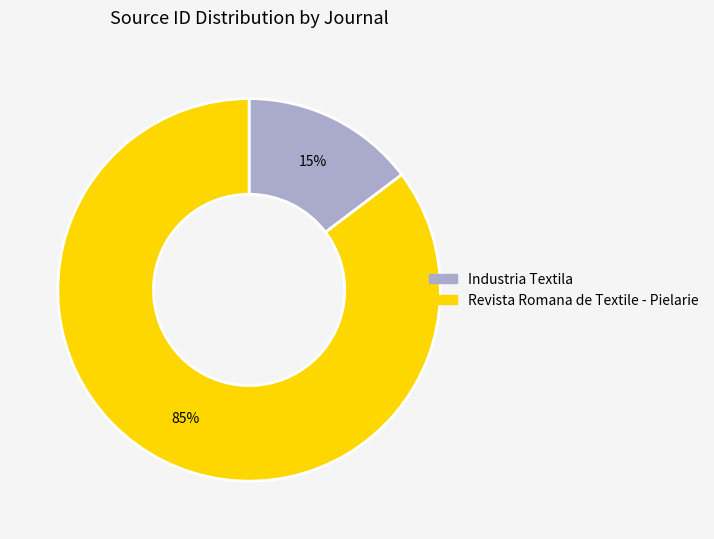

What is the majority slice?

Revista Romana de Textile - Pielarie